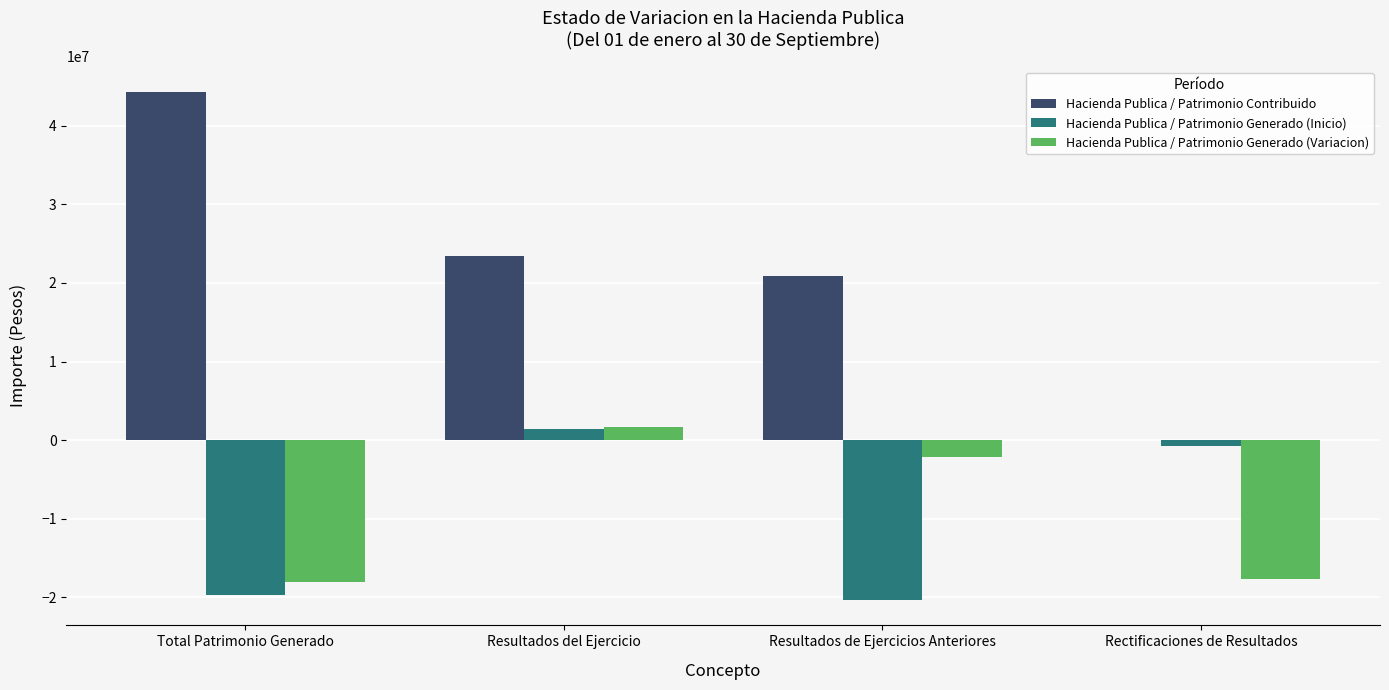

The Hacienda Publica / Patrimonio Generado (Variacion) series shows -2137094.0 at Resultados de Ejercicios Anteriores. True or false?

True